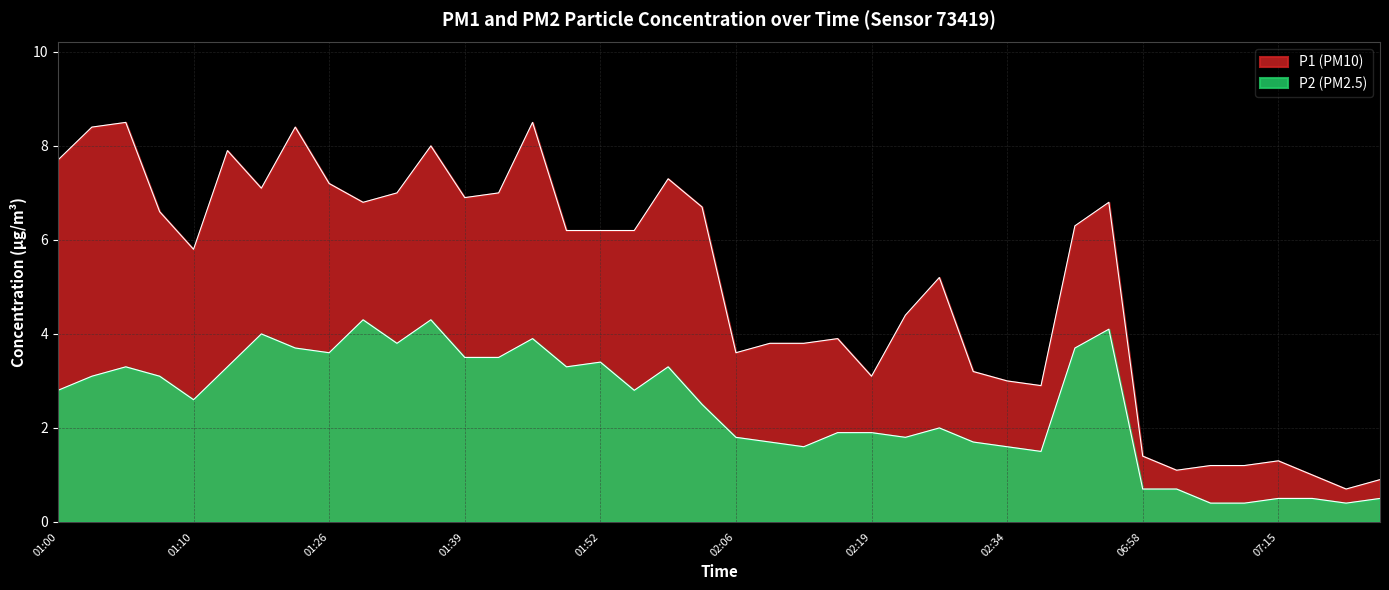

Read the P2 value at 01:52.

3.4